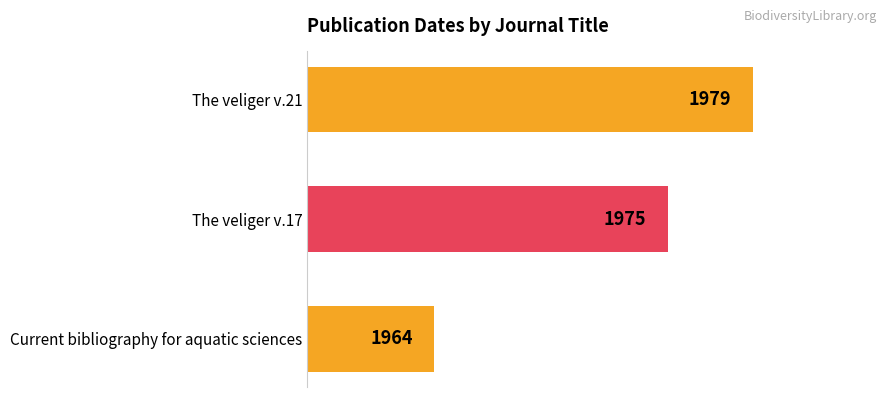

At which label is the value closest to 1971?

The veliger v.17